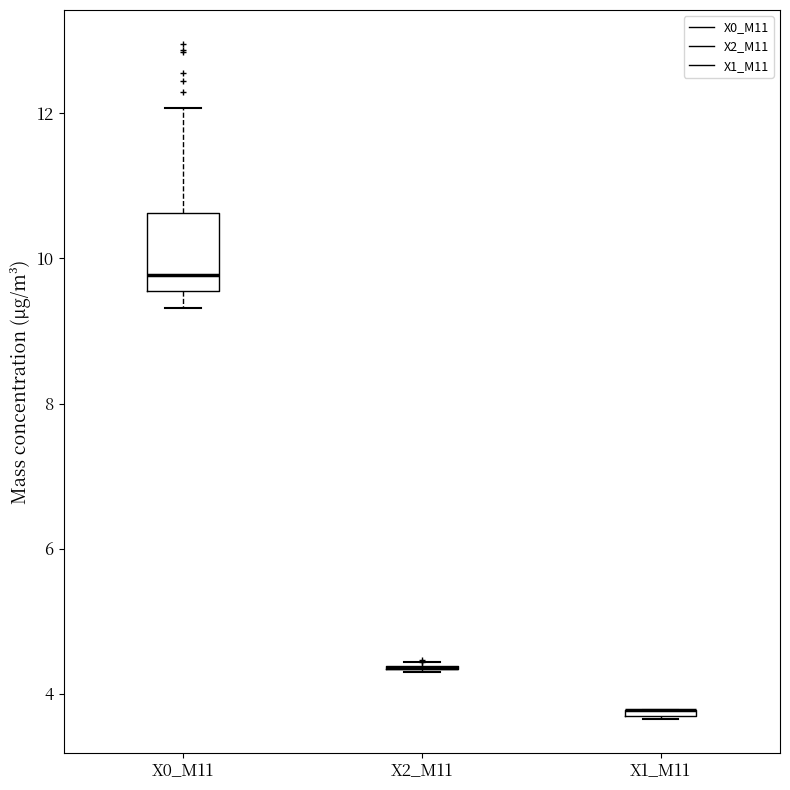

Which box is the tallest, from its lower edge to its upper edge?

X0_M11